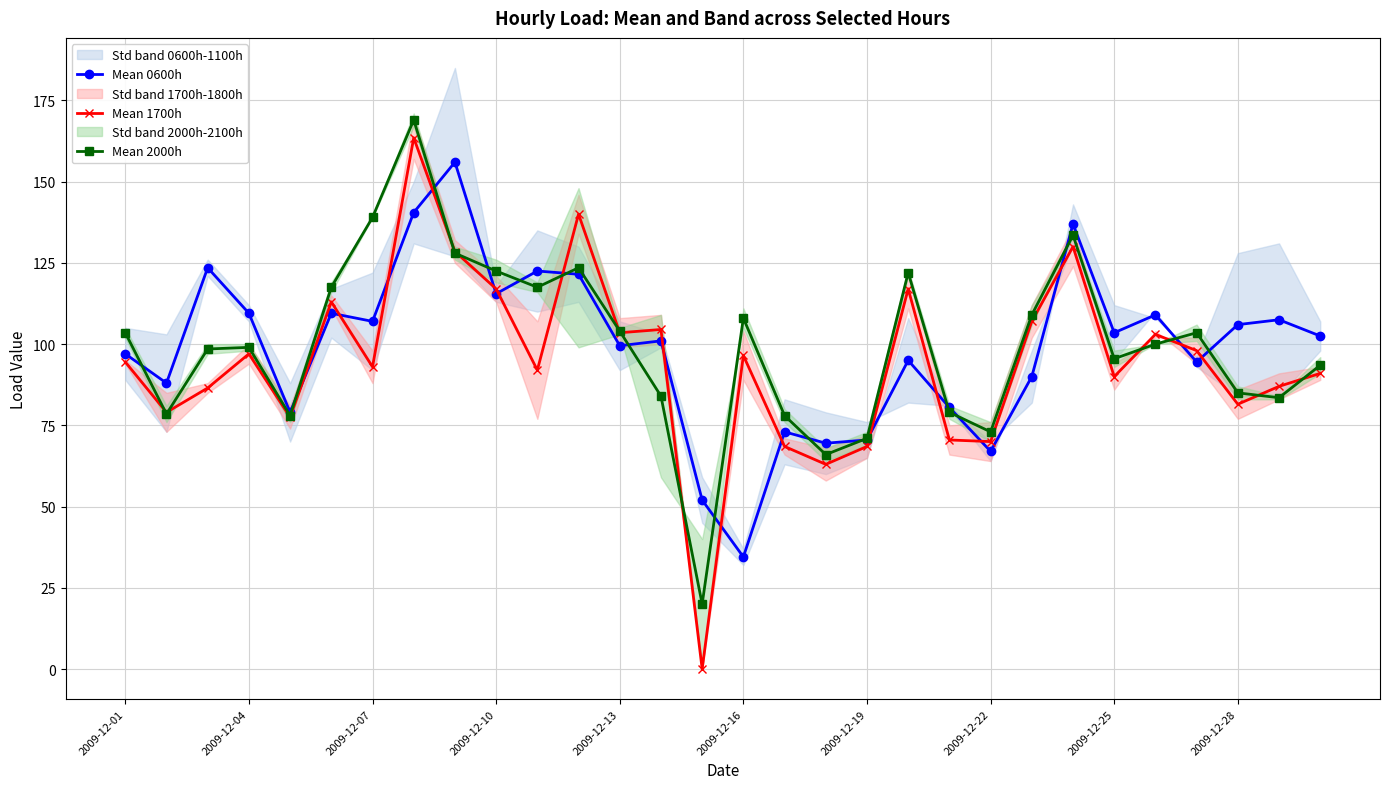

How many intersections are there between Mean 0600h and Mean 2000h?

15